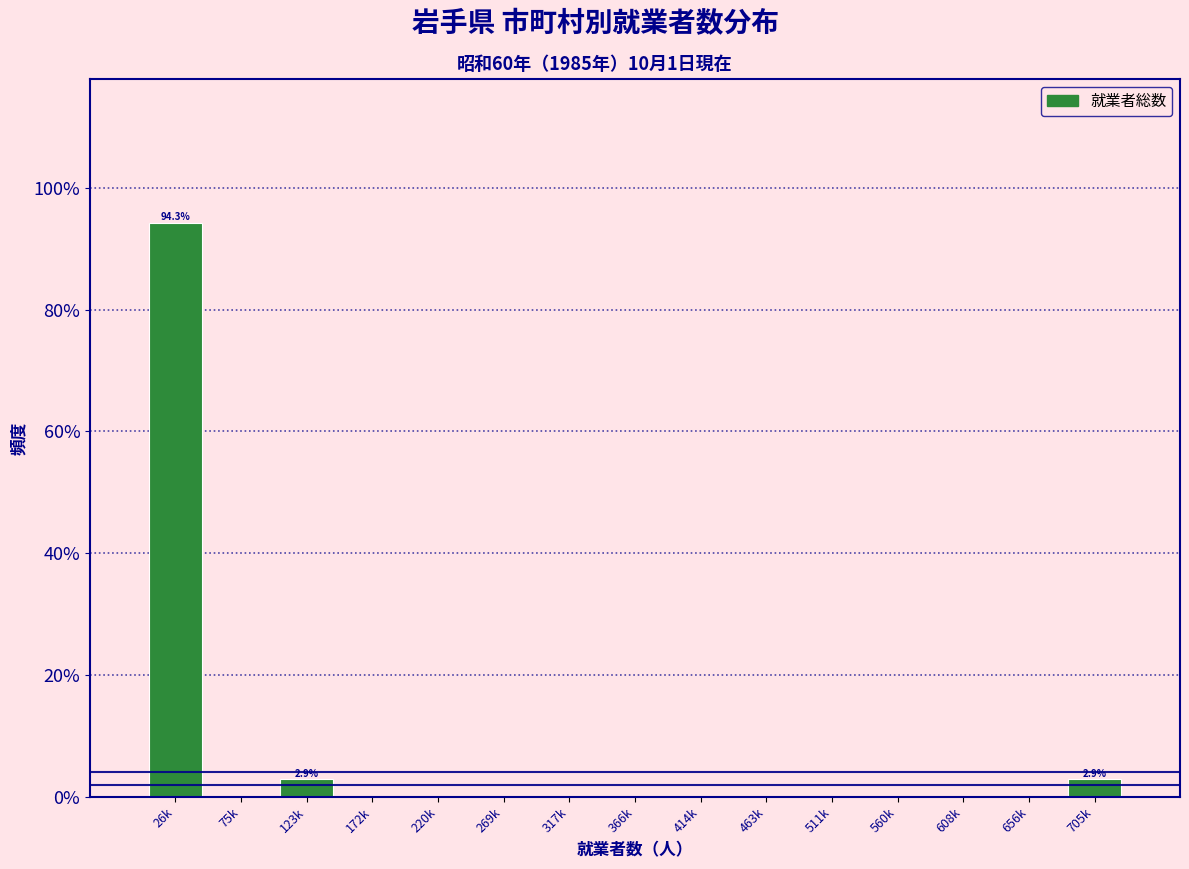

Reading left to right, list all the values displayed in this chart.

26k=94.3	75k=0.0	123k=2.9	172k=0.0	220k=0.0	269k=0.0	317k=0.0	366k=0.0	414k=0.0	463k=0.0	511k=0.0	560k=0.0	608k=0.0	656k=0.0	705k=2.9